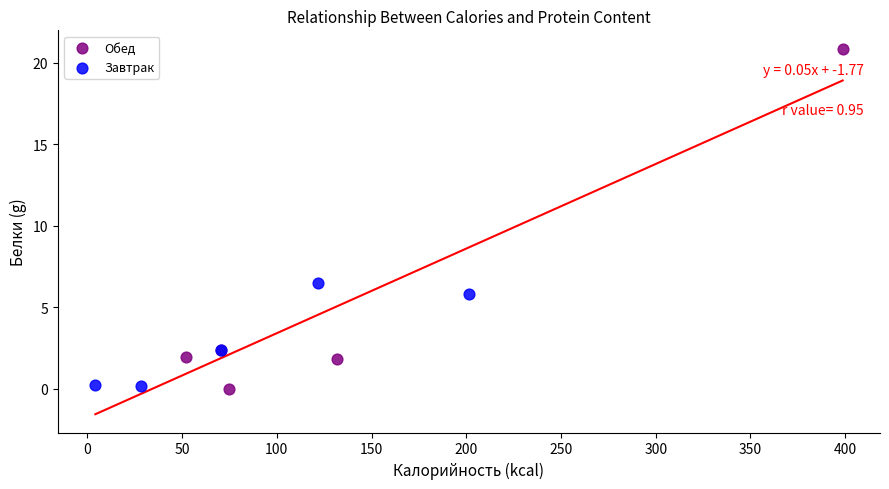

Which series has the widest spread of Y values?

Обед